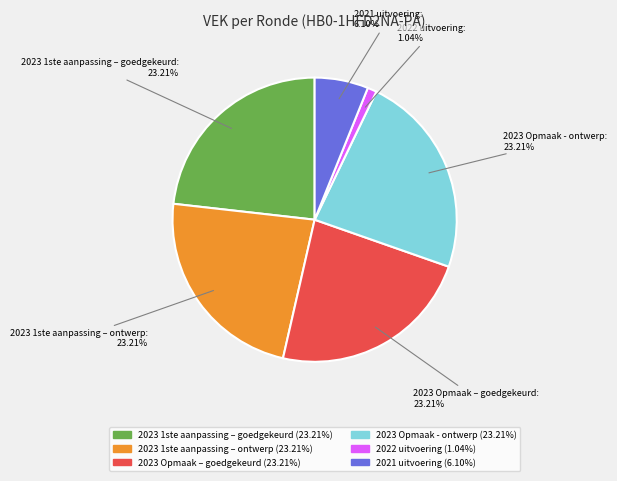

Which slice is the smallest?

2022 uitvoering